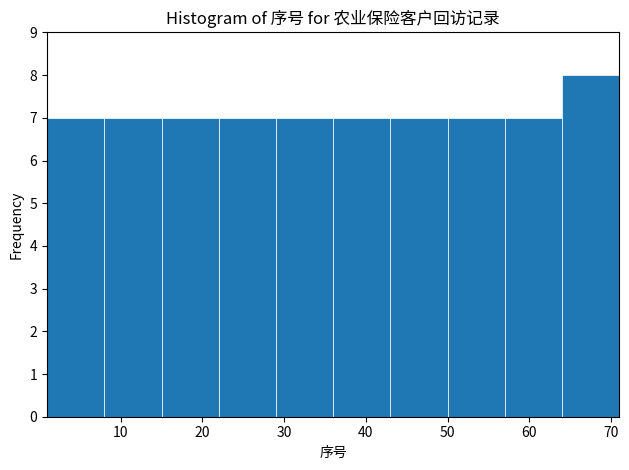

Over which range of the x-axis is the bar tallest?

64 to 71